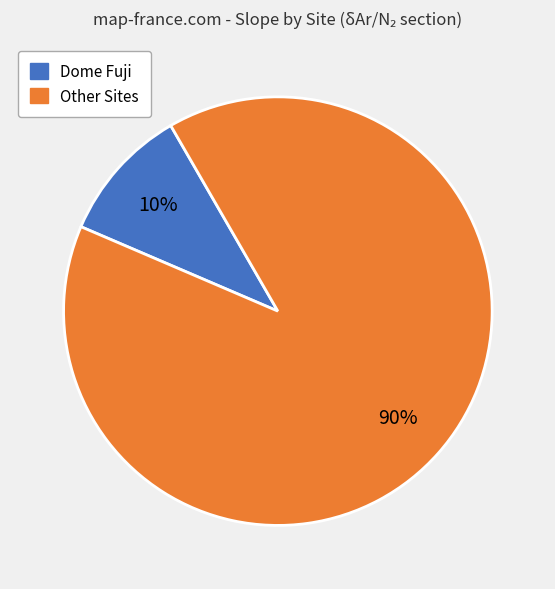

To the nearest percent, what is the difference between the largest and smallest slice percentages?

80%